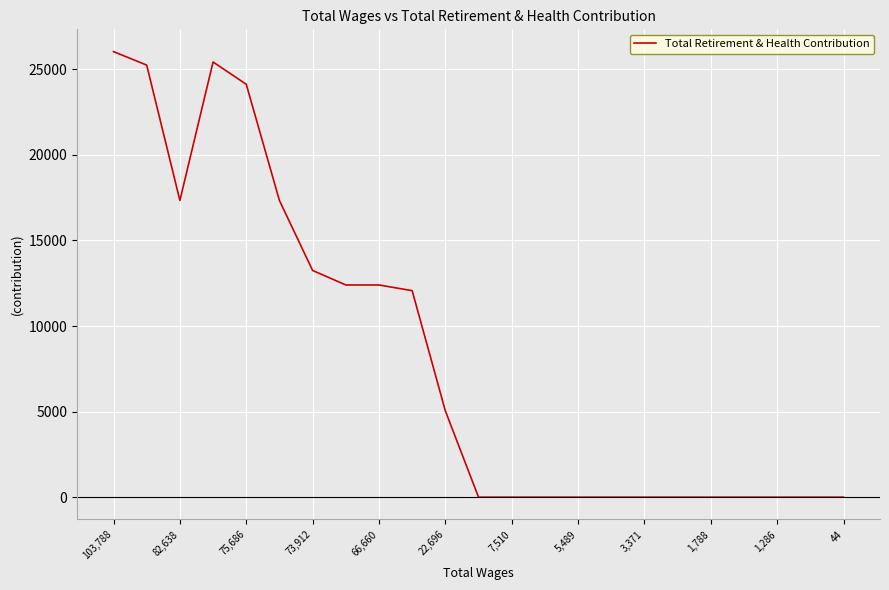

What is the greatest value displayed?

26035